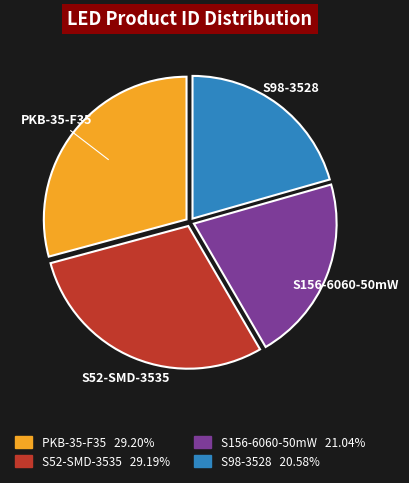

Count the number of slices in the pie.

4